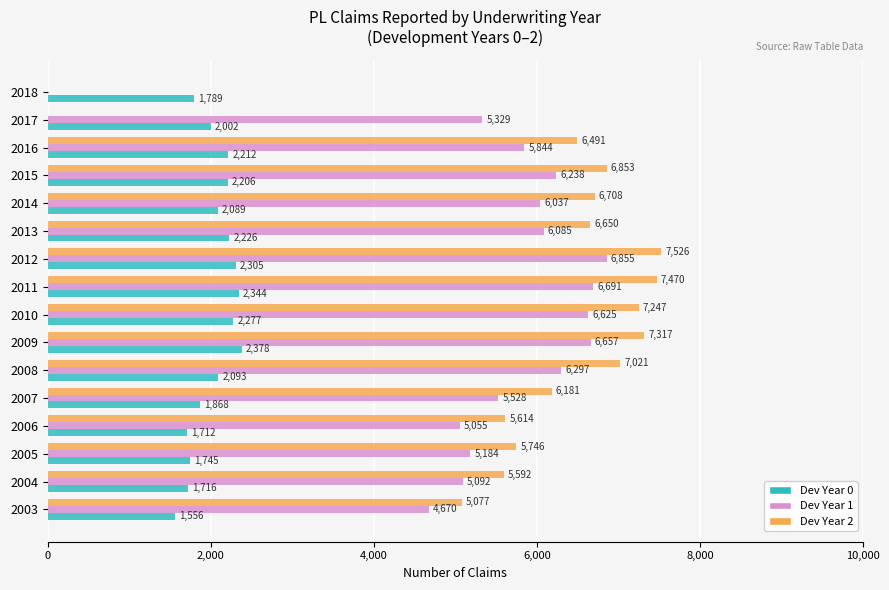

The Dev Year 0 series shows 2898 at 2013. True or false?

False